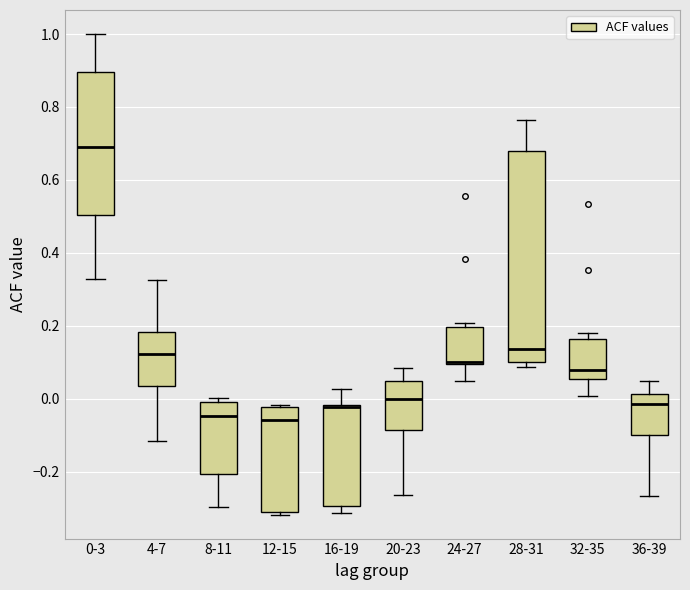

Reading left to right, read every box against the y-axis: the position of its median line, the range the box covers, and the ends of its whiskers. The values are not printed on the chart, so give them approximately, as read against the axis.

0-3: median 0.70, box 0.50 to 0.90, whiskers 0.32 to 1.00
4-7: median 0.12, box 0.04 to 0.18, whiskers -0.12 to 0.32
8-11: median -0.04, box -0.20 to -0.02, whiskers -0.30 to 0.00
12-15: median -0.06, box -0.32 to -0.02, whiskers -0.32 (just below the box's lower edge) to -0.02 (just above the box's upper edge)
16-19: median -0.02 (just below the box's upper edge), box -0.30 to -0.02, whiskers -0.32 to 0.02
20-23: median 0.00, box -0.08 to 0.04, whiskers -0.26 to 0.08
24-27: median 0.10 (just above the box's lower edge), box 0.10 to 0.20, whiskers 0.04 to 0.20 (just above the box's upper edge)
28-31: median 0.14, box 0.10 to 0.68, whiskers 0.08 to 0.76
32-35: median 0.08, box 0.06 to 0.16, whiskers 0.00 to 0.18
36-39: median -0.02, box -0.10 to 0.02, whiskers -0.26 to 0.04